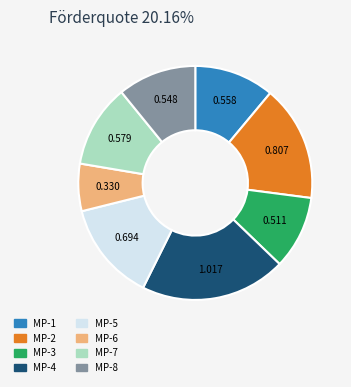

Is the sum of MP-4 and MP-2 greater than half?

No